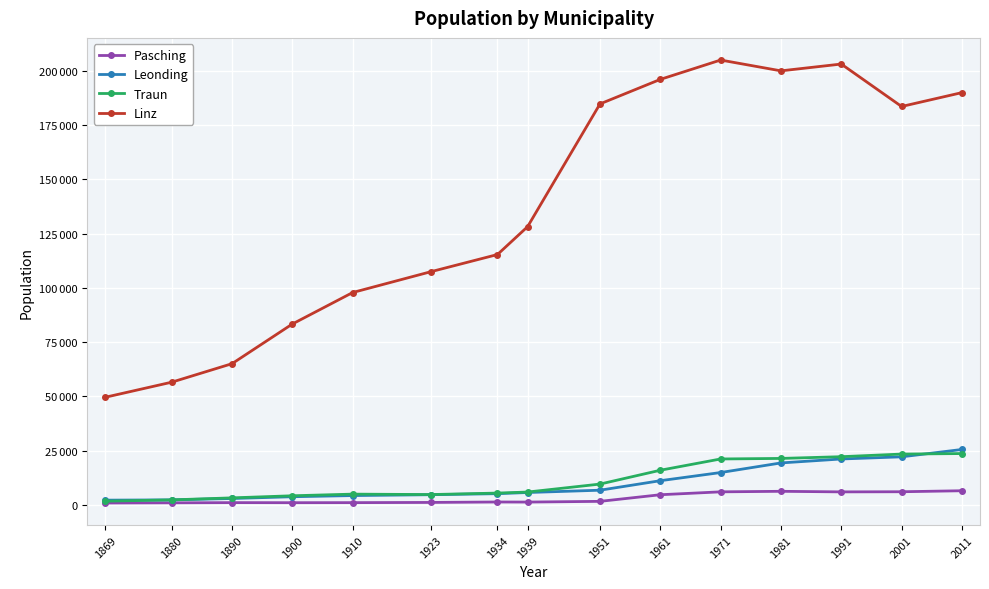

Between 1890 and 1961, which series saw the biggest shift?

Linz